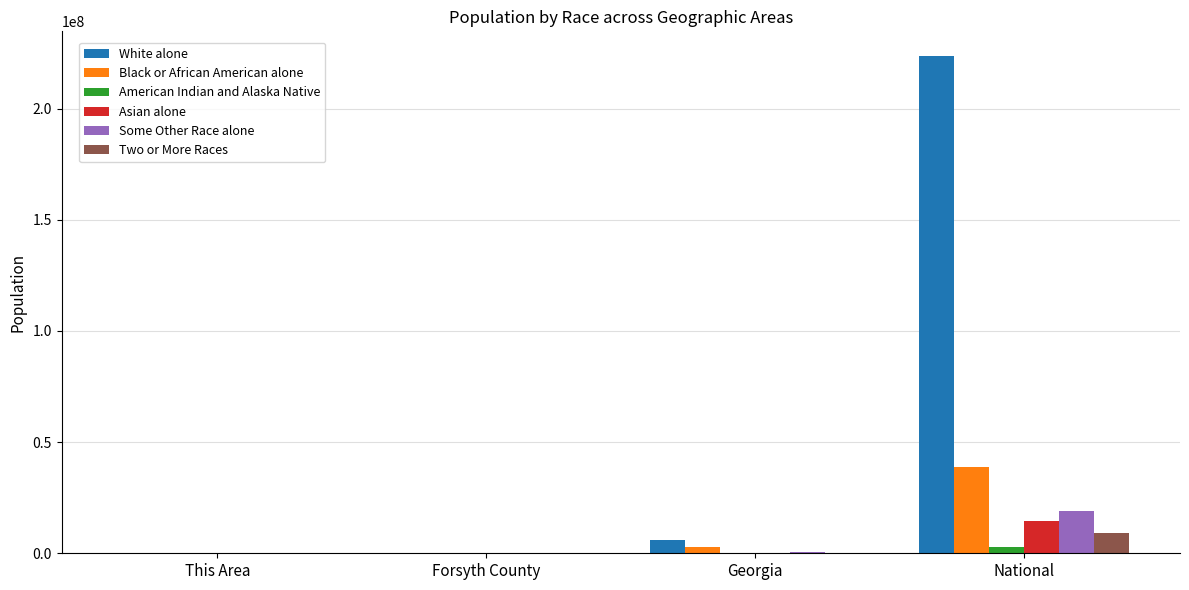

How many categories are shown in the chart?

4